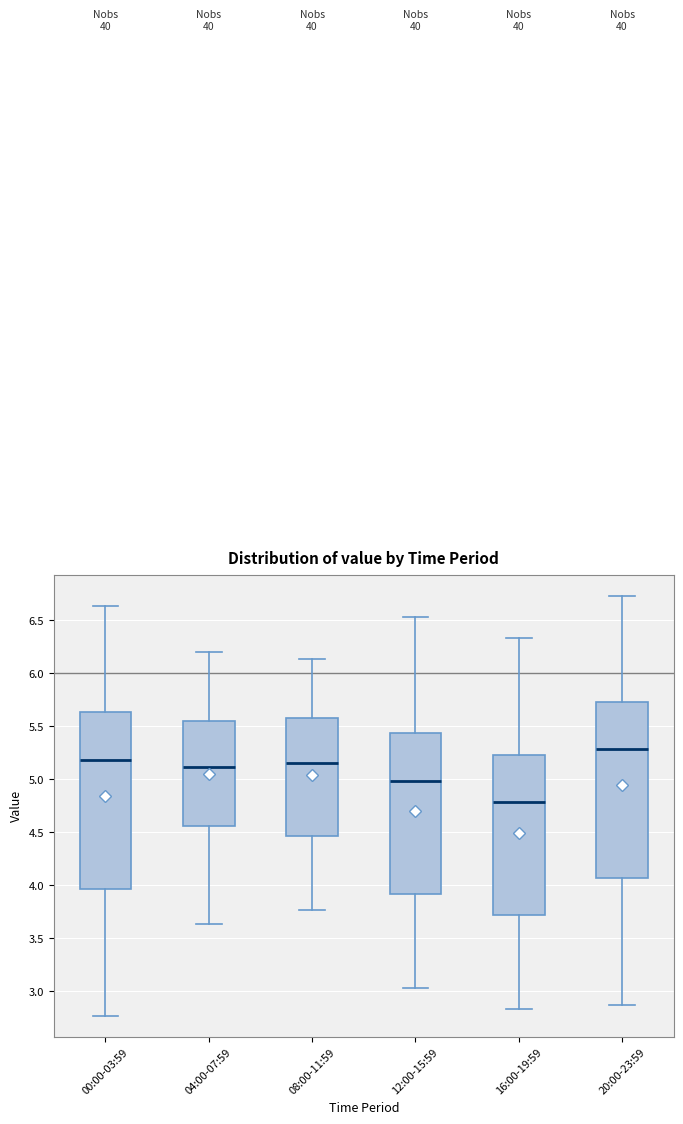

Reading left to right, read every box against the y-axis: the position of its median line, the range the box covers, and the ends of its whiskers. The values are not printed on the chart, so give them approximately, as read against the axis.

00:00-03:59: median 5.20, box 3.95 to 5.65, whiskers 2.75 to 6.65
04:00-07:59: median 5.10, box 4.55 to 5.55, whiskers 3.65 to 6.20
08:00-11:59: median 5.15, box 4.45 to 5.60, whiskers 3.75 to 6.15
12:00-15:59: median 5.00, box 3.90 to 5.45, whiskers 3.05 to 6.55
16:00-19:59: median 4.80, box 3.70 to 5.25, whiskers 2.85 to 6.35
20:00-23:59: median 5.30, box 4.05 to 5.75, whiskers 2.85 to 6.75